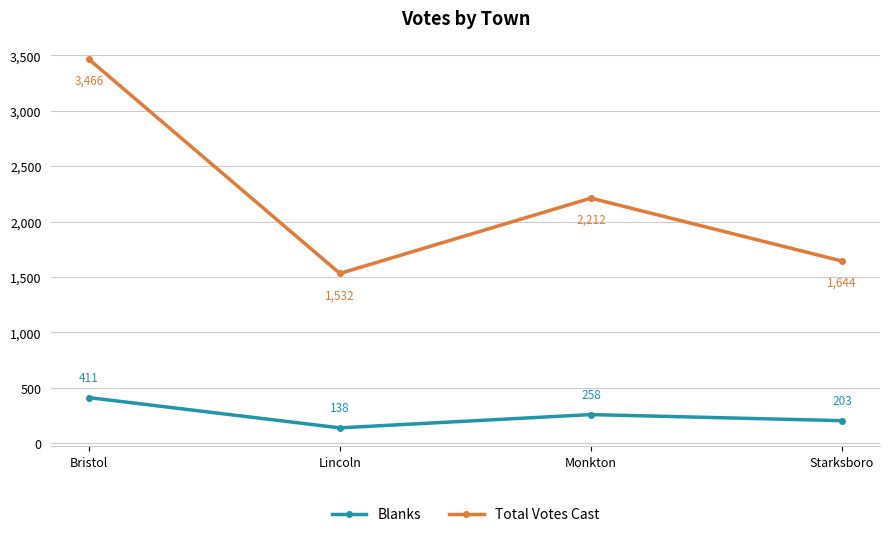

Does the chart have visible grid lines?

Yes